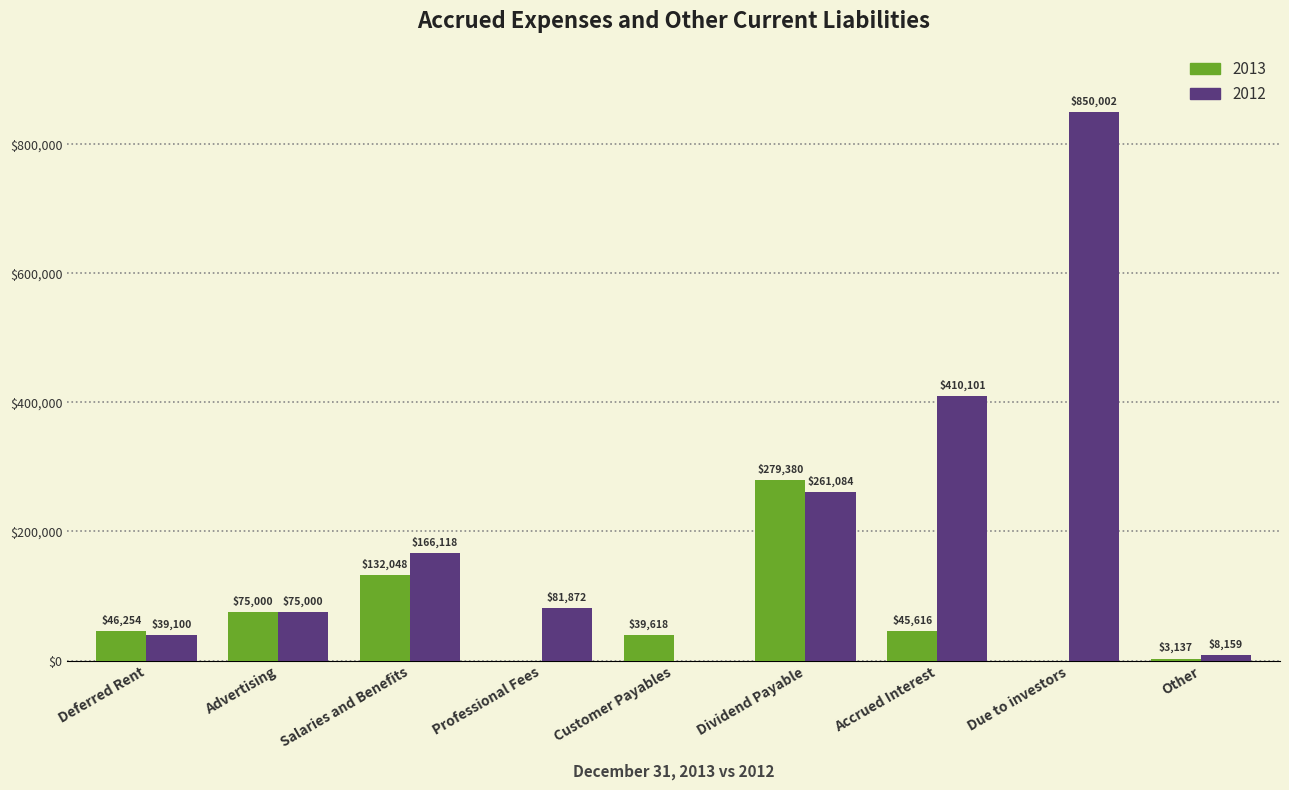

At which label does 2013 first exceed 45616?

Deferred Rent